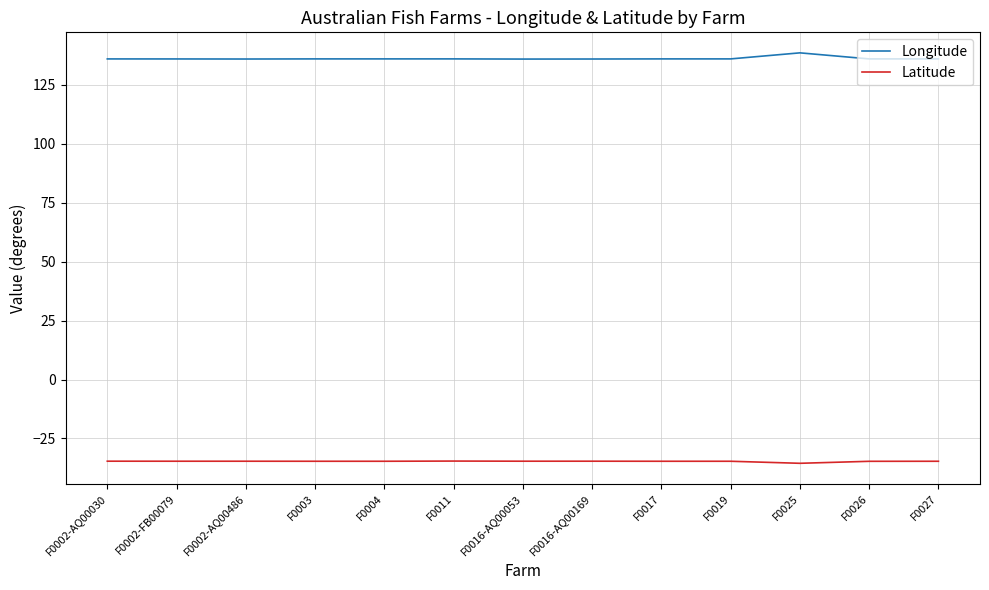

Does the chart have visible grid lines?

Yes